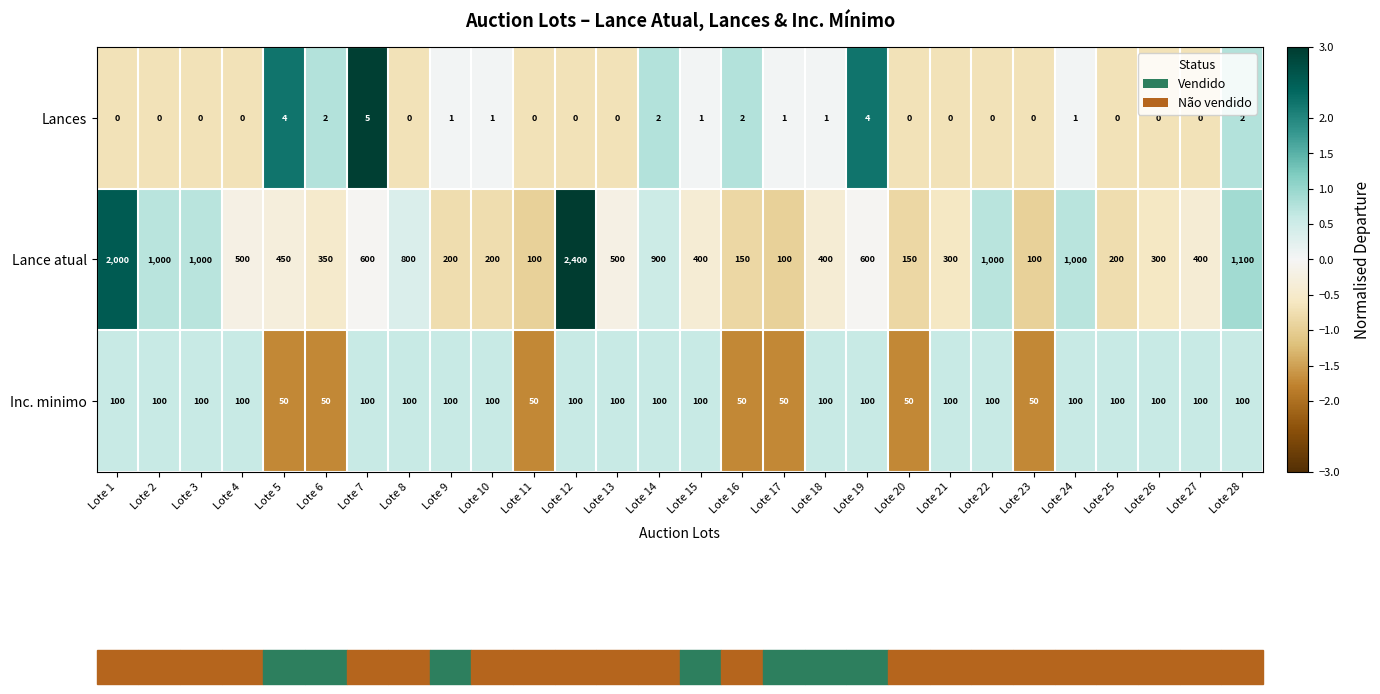

Which series has the widest spread of values?

Lance atual